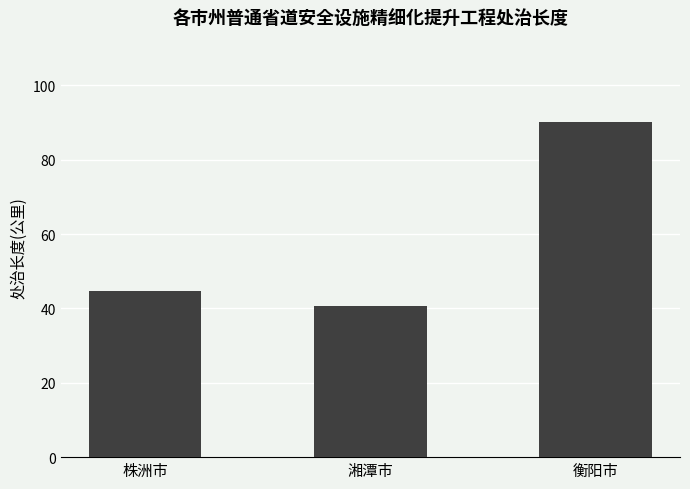

What is the average value?

58.5